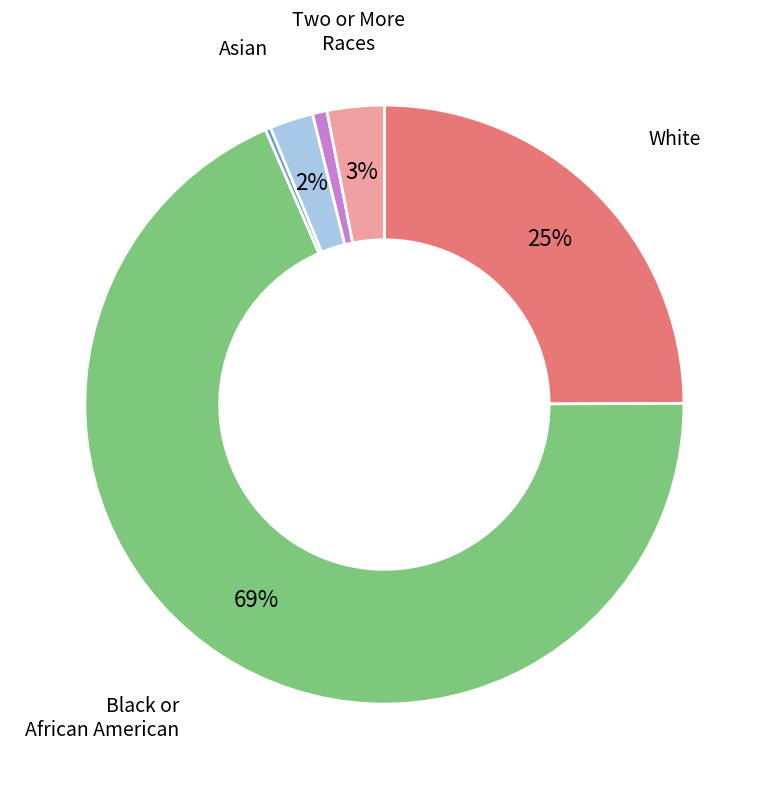

Is there a majority slice in this chart?

Yes